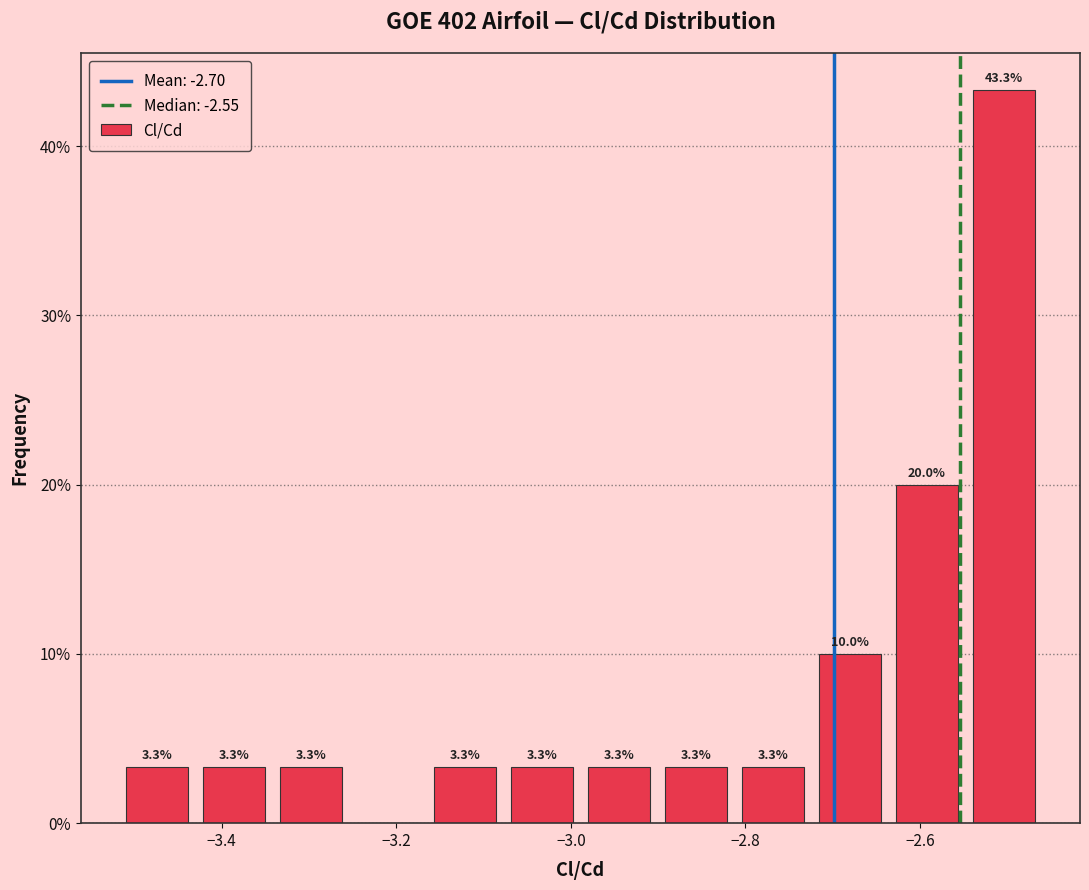

Over which range of the x-axis is the bar tallest?

-2.54 to -2.46